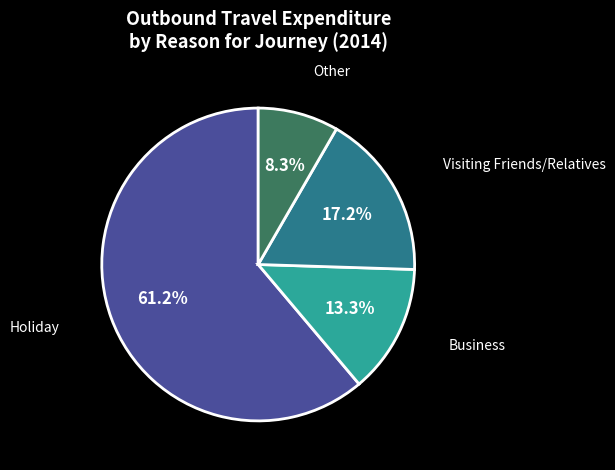

What is the ratio of the value at Holiday to the value at Business?

4.6